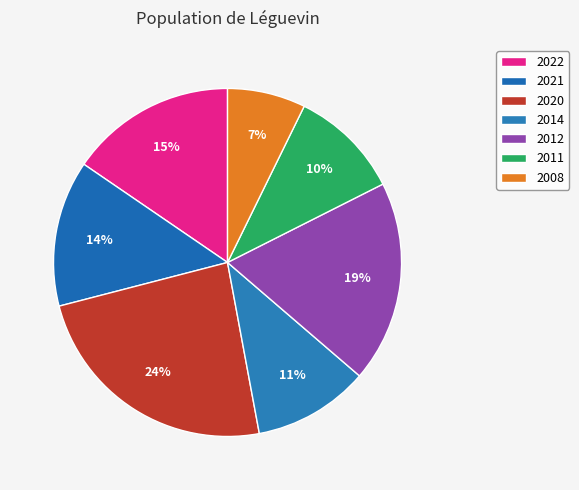

Count the number of slices in the pie.

7